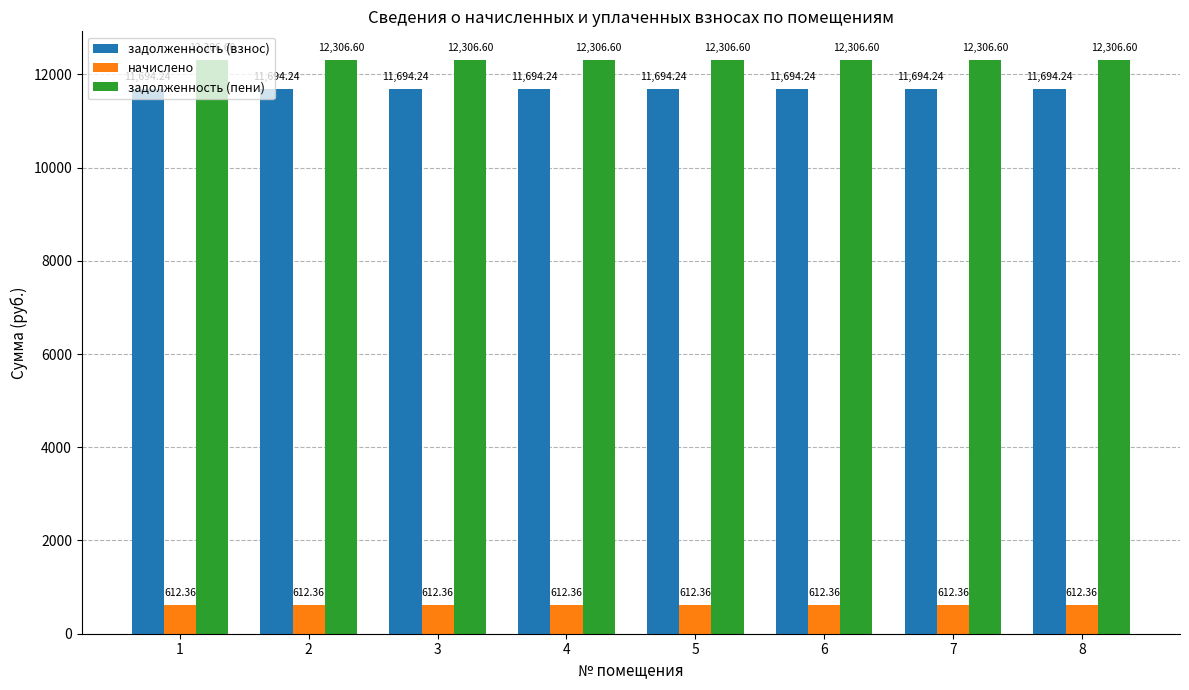

How many bars are there in total?

24